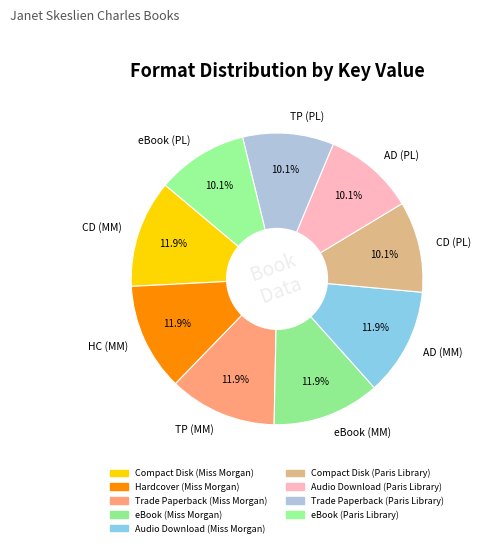

How many segments does this pie chart have?

9